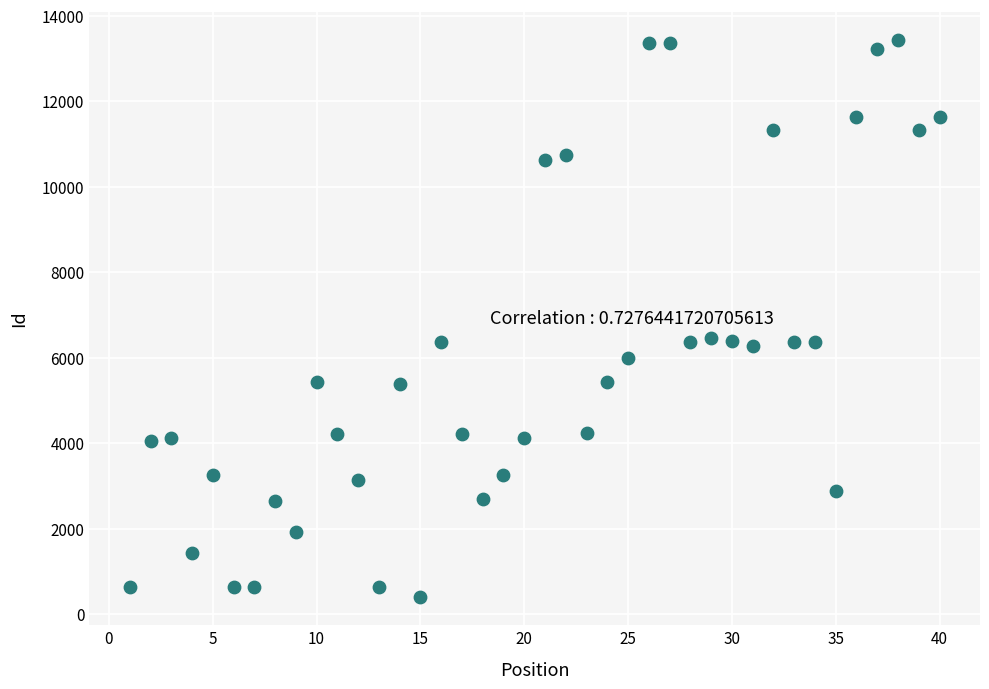

What is the range of X values (max minus min)?

39